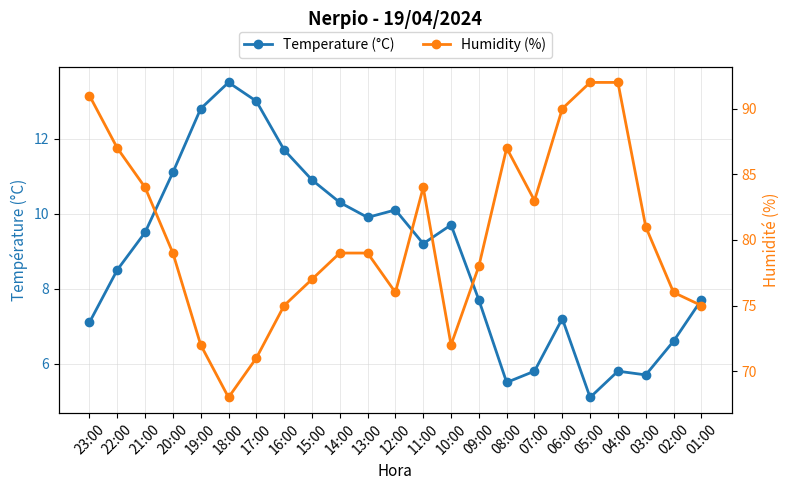

Where is the first local minimum for Humidity (%)?

18:00